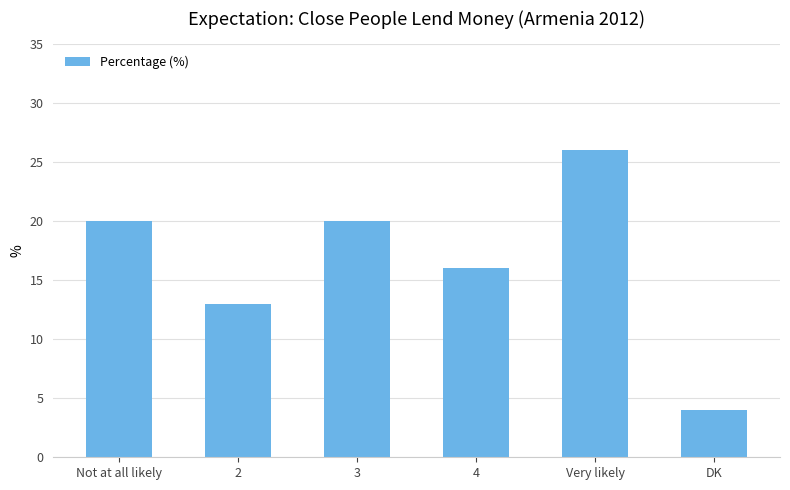

At which label is the value closest to 15?

4